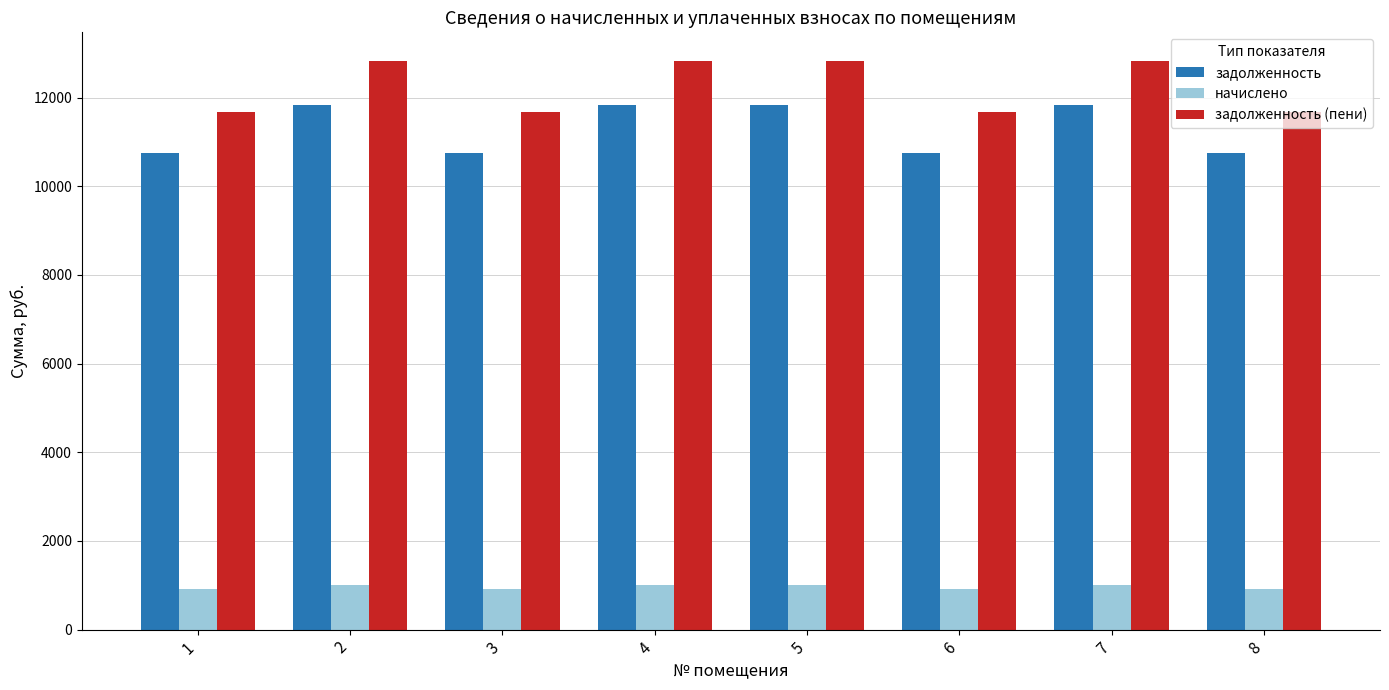

Reading left to right, extract all data points from this chart.

задолженность: 10759.8	11833.0	10759.8	11833.0	11833.0	10759.8	11833.0	10759.8
начислено: 907.9	998.4	907.9	998.4	998.4	907.9	998.4	907.9
задолженность (пени): 11667.7	12831.4	11667.7	12831.4	12831.4	11667.7	12831.4	11667.7